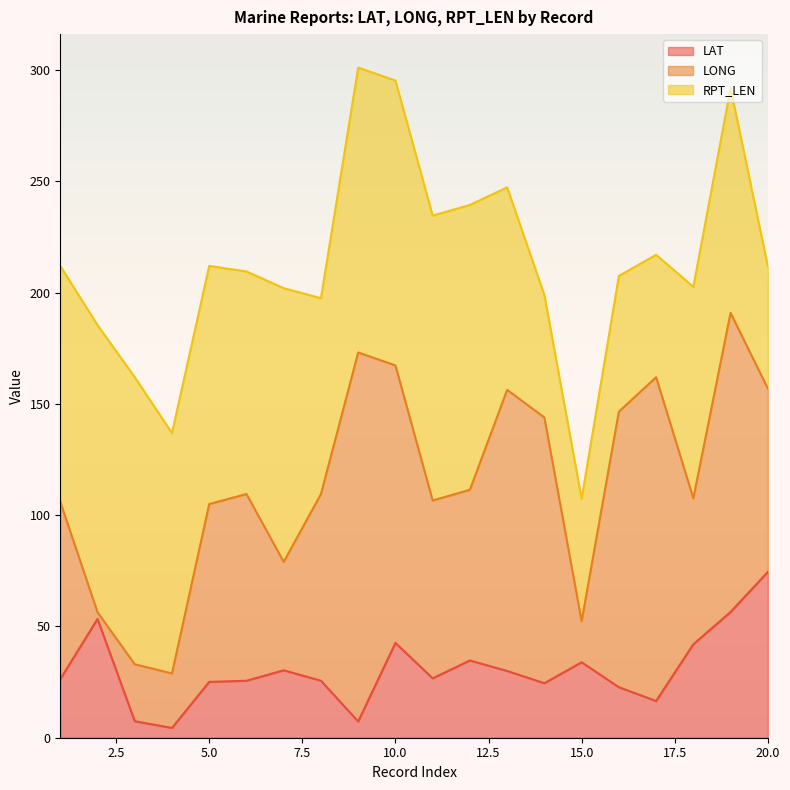

Where does the RPT_LEN series first go above 106?

2